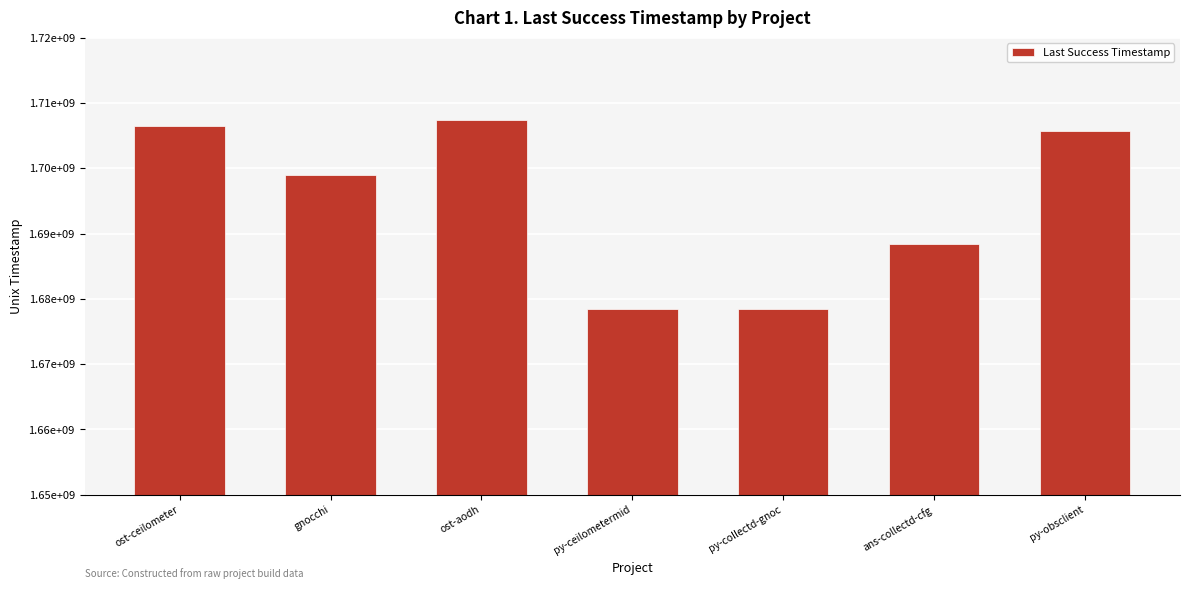

What is the minimum value shown in the chart?

1678445469